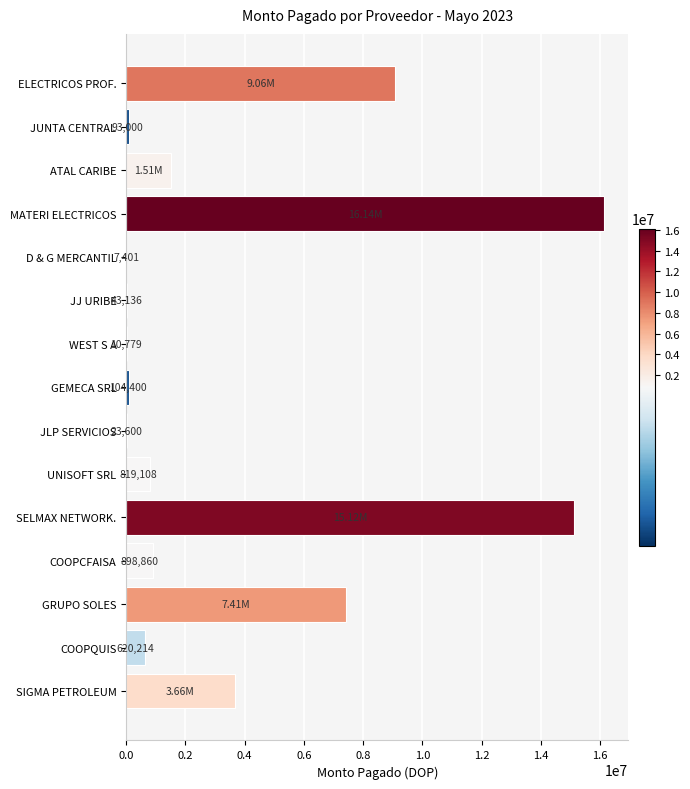

How many data points are above 819107?

8